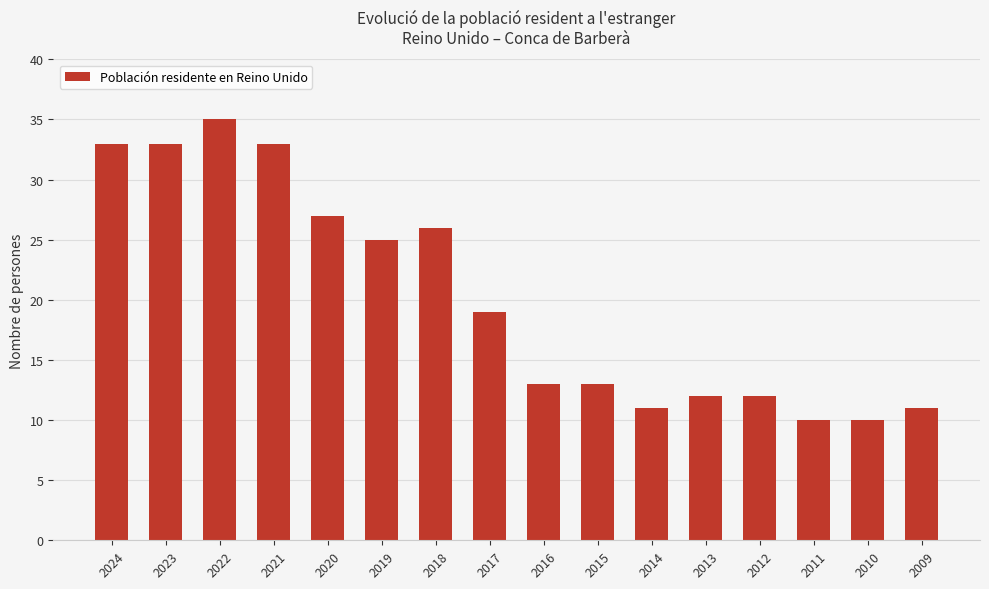

What is the greatest value displayed?

35